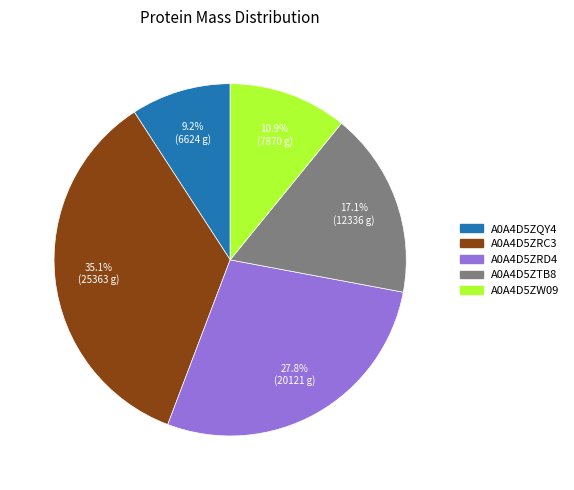

Between A0A4D5ZTB8 and A0A4D5ZW09, which is larger?

A0A4D5ZTB8